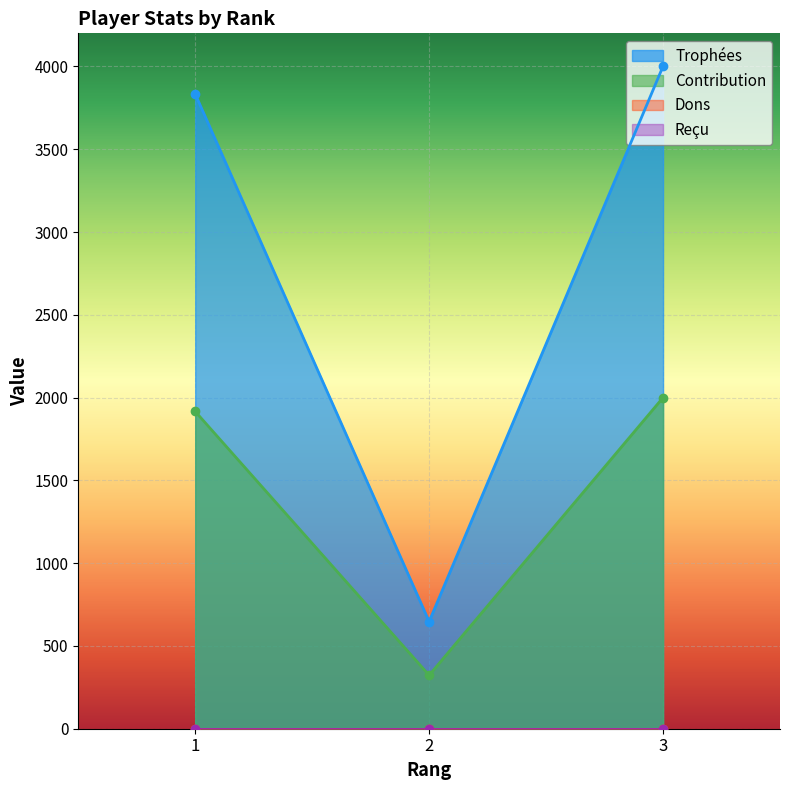

True or false: Trophées has a value of 4001 at 3.

True